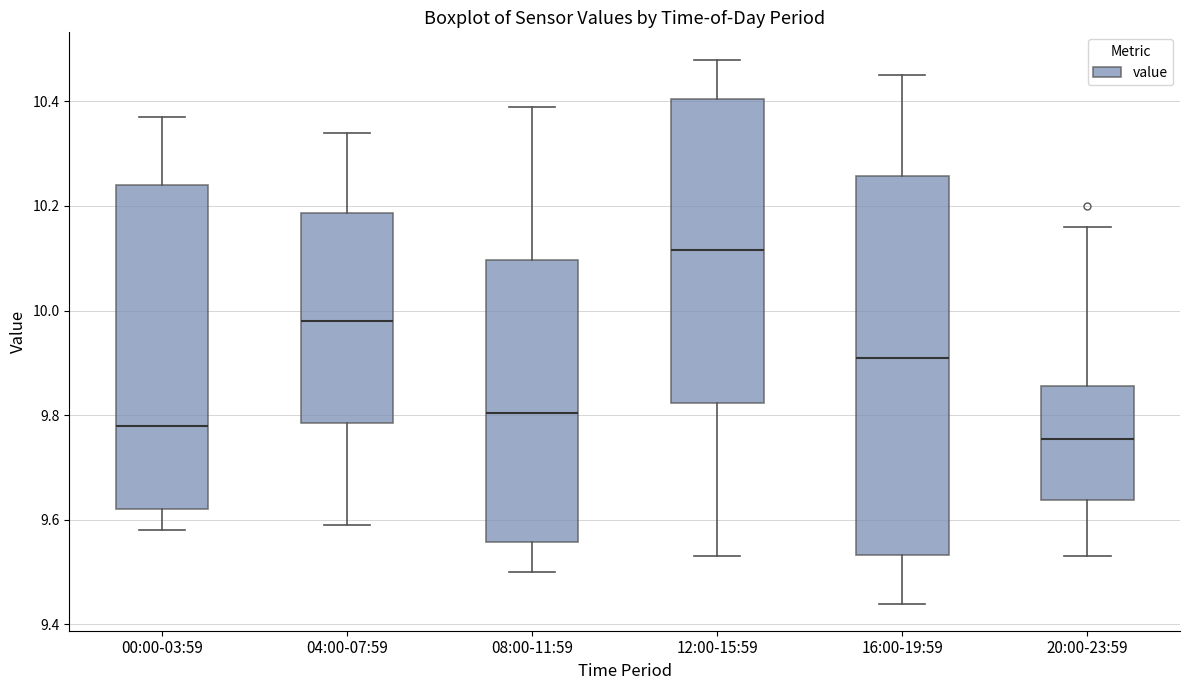

Which box is the tallest, from its lower edge to its upper edge?

16:00-19:59